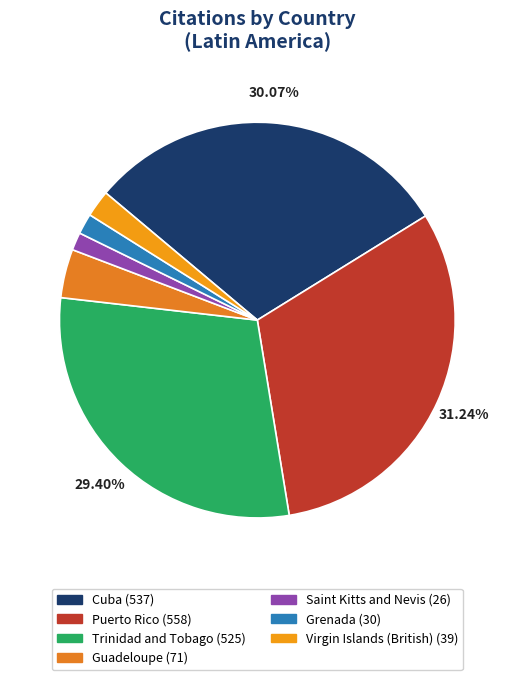

Rank the categories by value from lowest to highest.

Saint Kitts and Nevis, Grenada, Virgin Islands (British), Guadeloupe, Trinidad and Tobago, Cuba, Puerto Rico